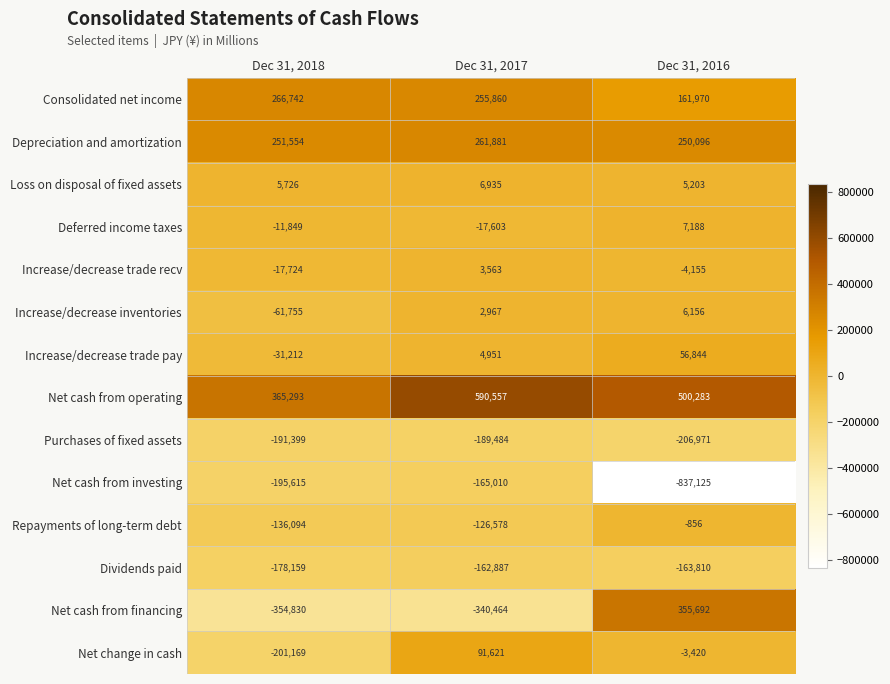

At how many categories does at least one series exceed 266071?

3